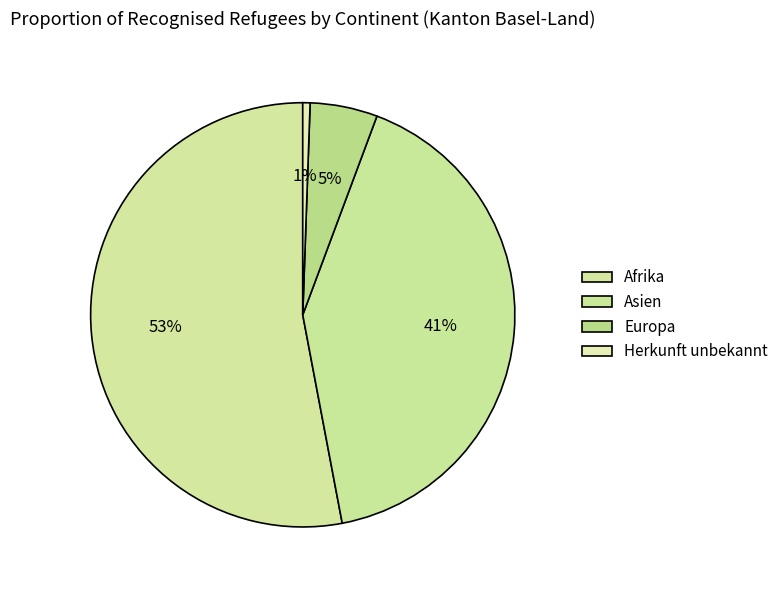

What is the ratio of the value at Europa to the value at Asien?

0.1